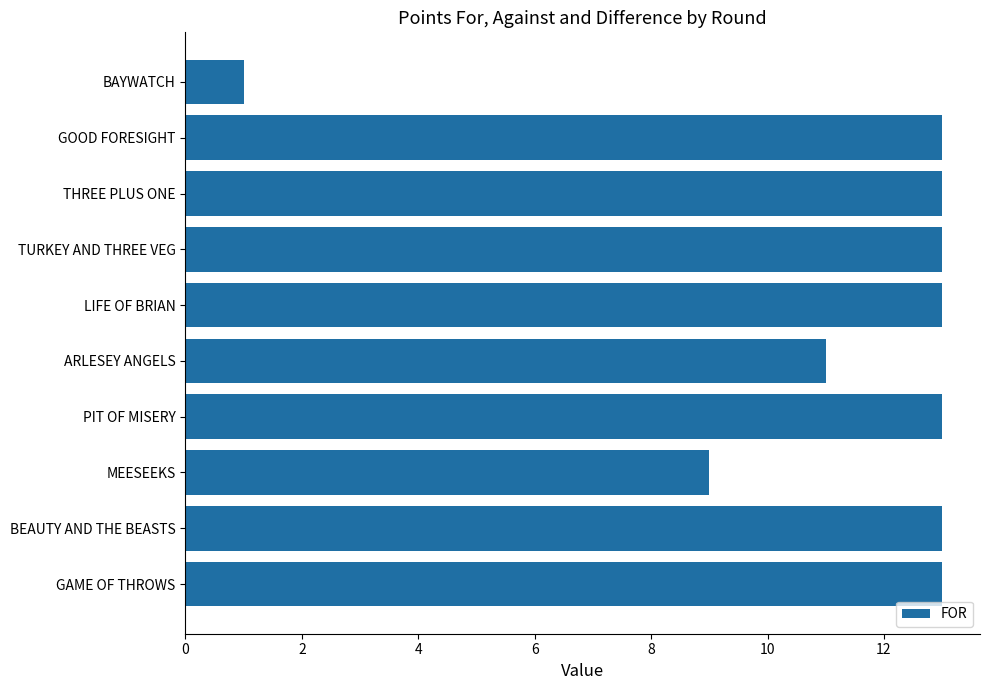

The value at GAME OF THROWS is 13. True or false?

True